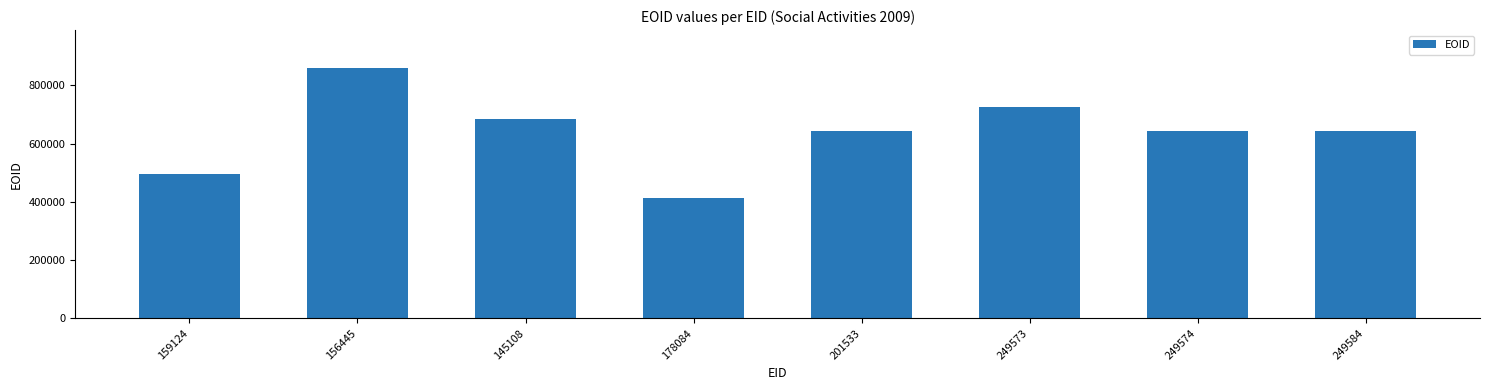

What is the ratio of the value at 156445 to the value at 145108?

1.3